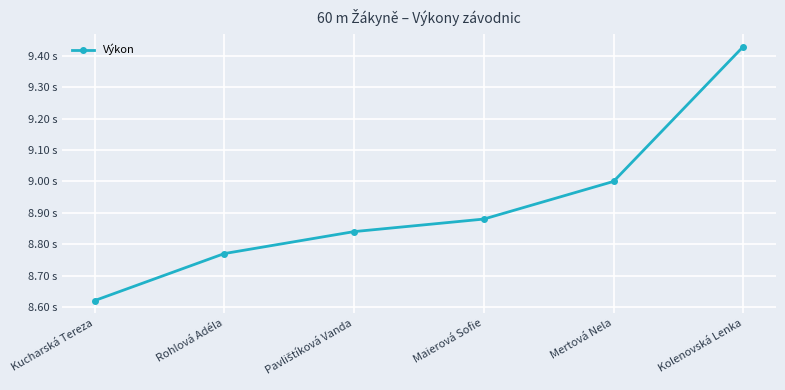

Does the chart have visible grid lines?

Yes